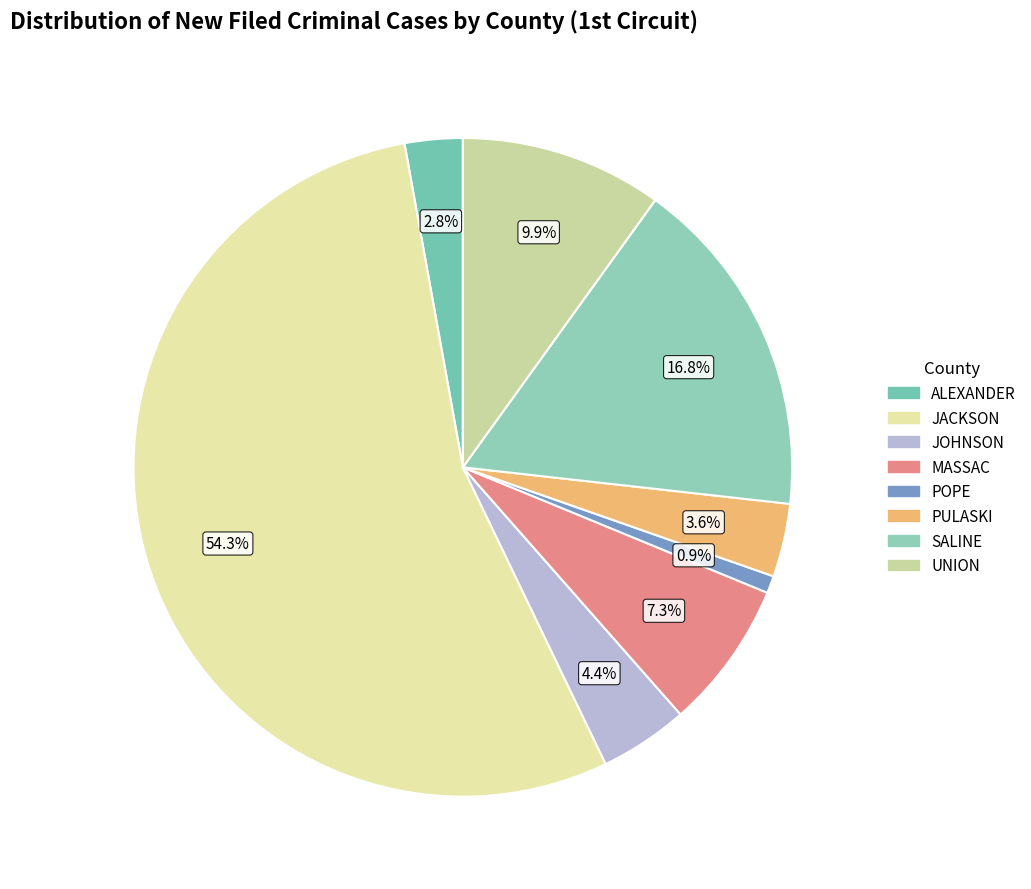

True or false: SALINE accounts for 17% of the total.

True